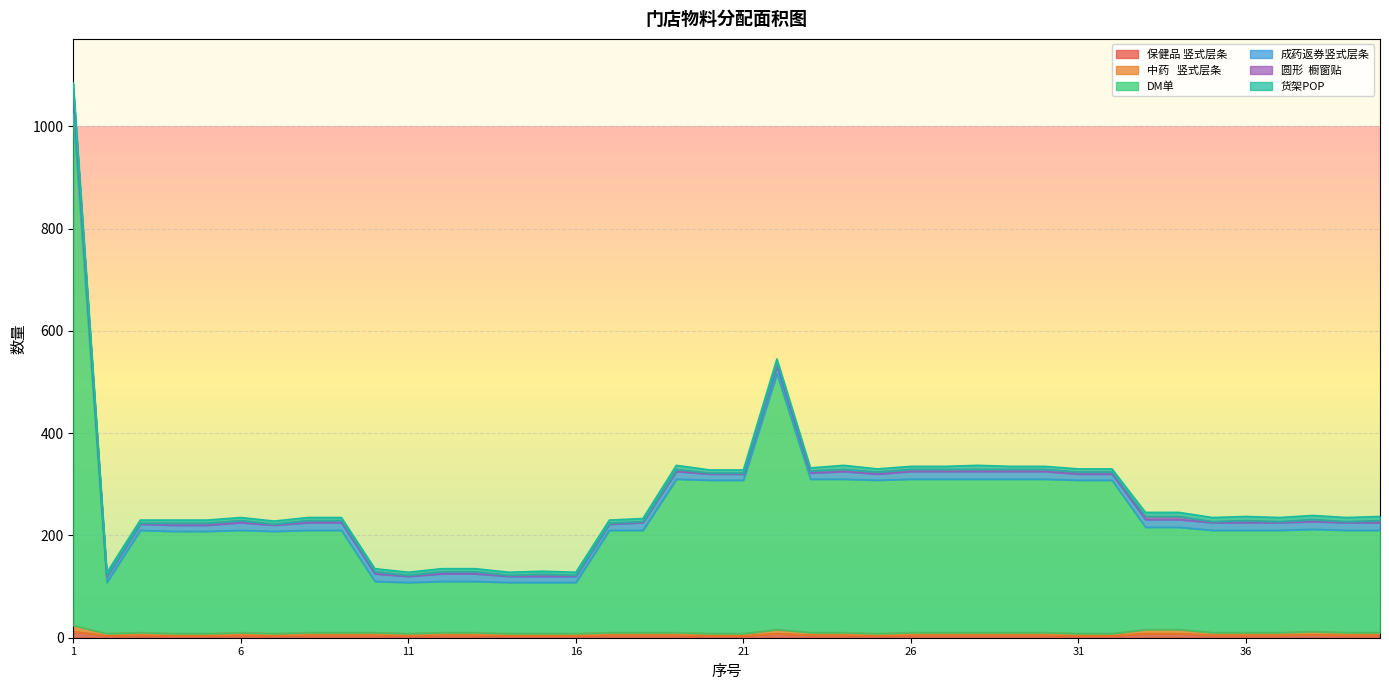

Which has a higher value, 26 or 30?

26